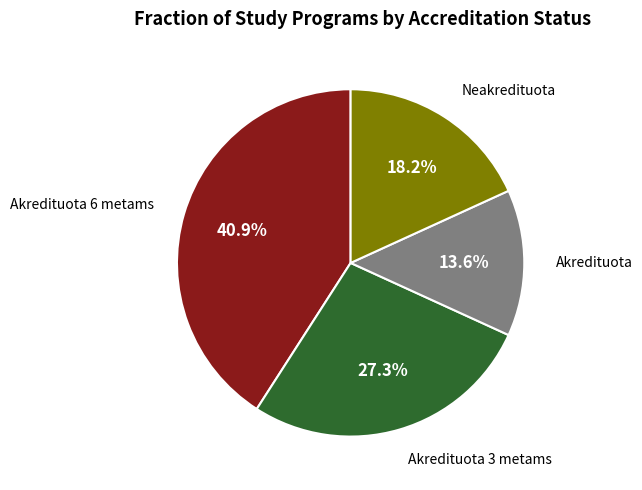

How many slices are in this pie chart?

4